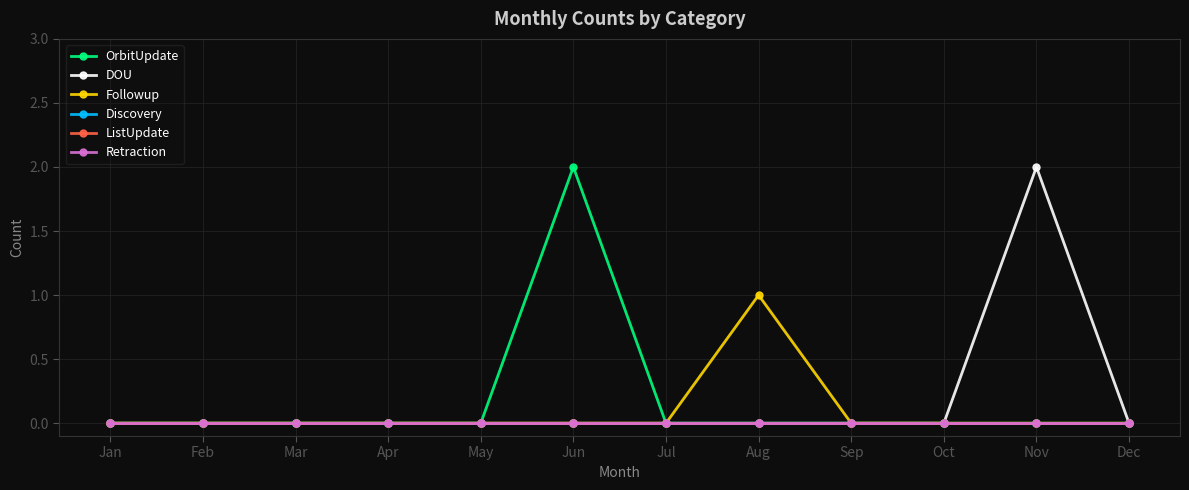

True or false: Followup and Discovery cross at least once.

False